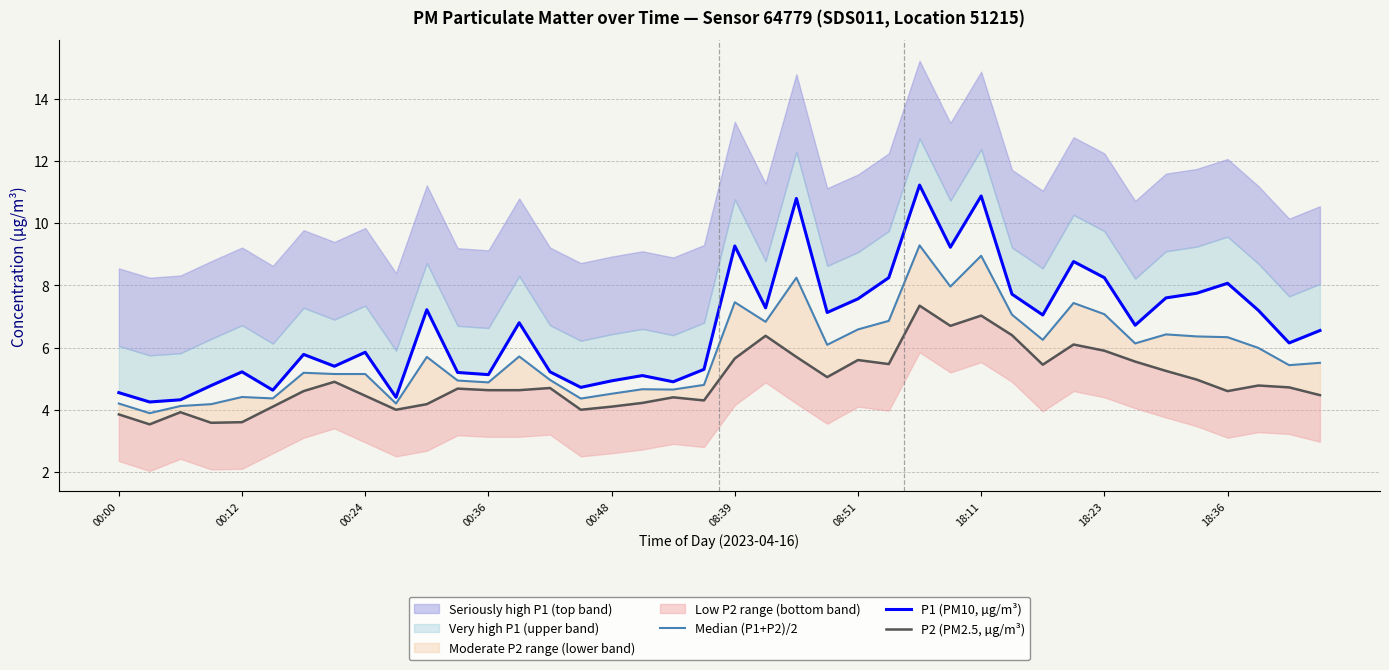

Is this an area chart (filled region under the line)?

No